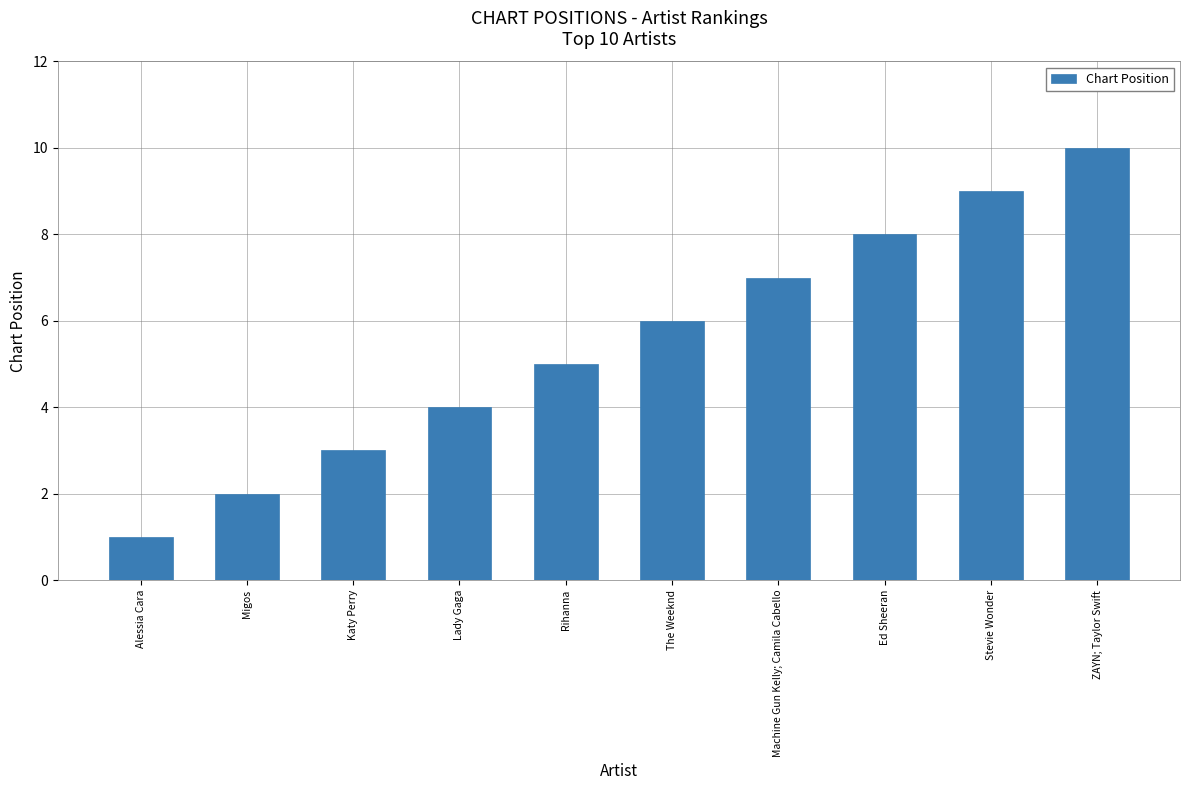

What is the sum of all values?

55